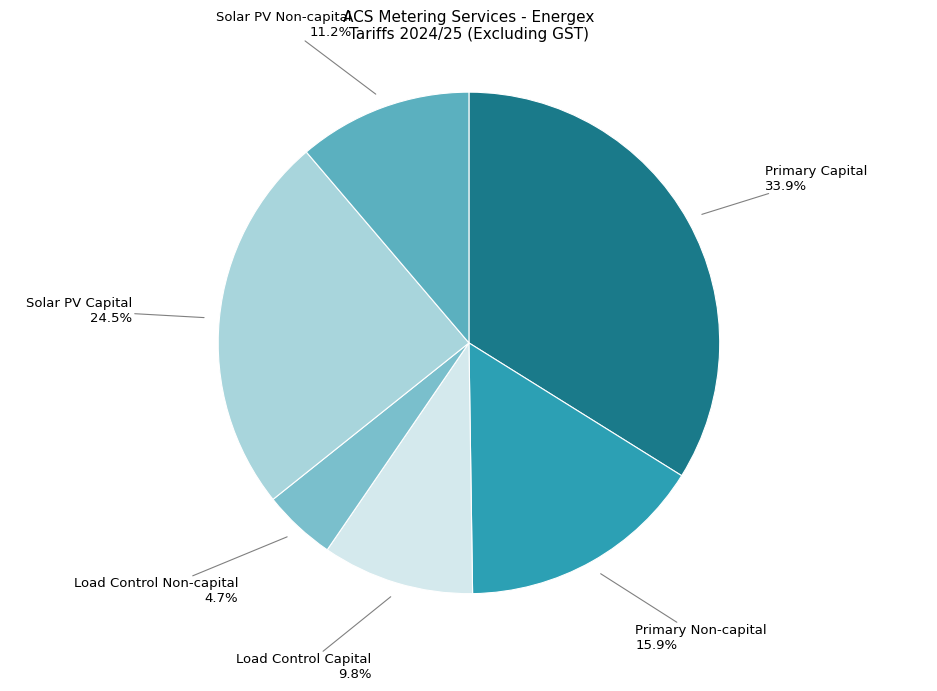

Which category has the smallest portion of the pie?

Load Control Non-capital